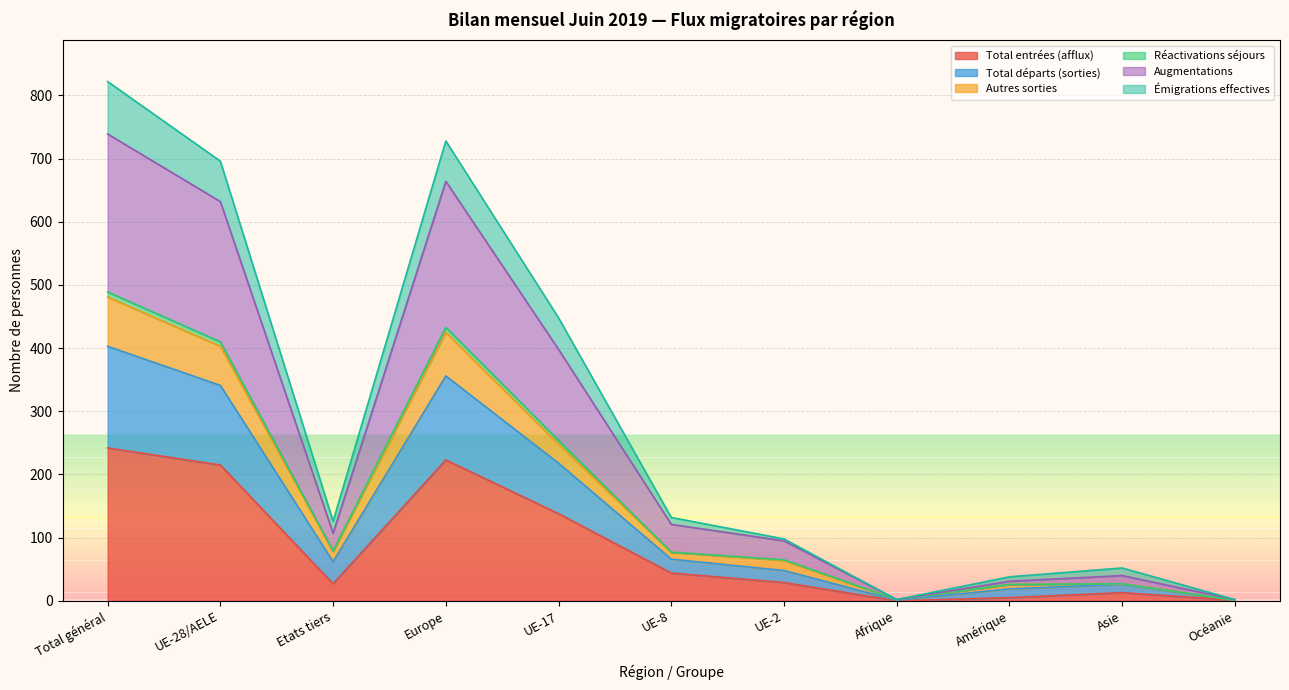

What is the label of the 10th point from the right?

UE-28/AELE